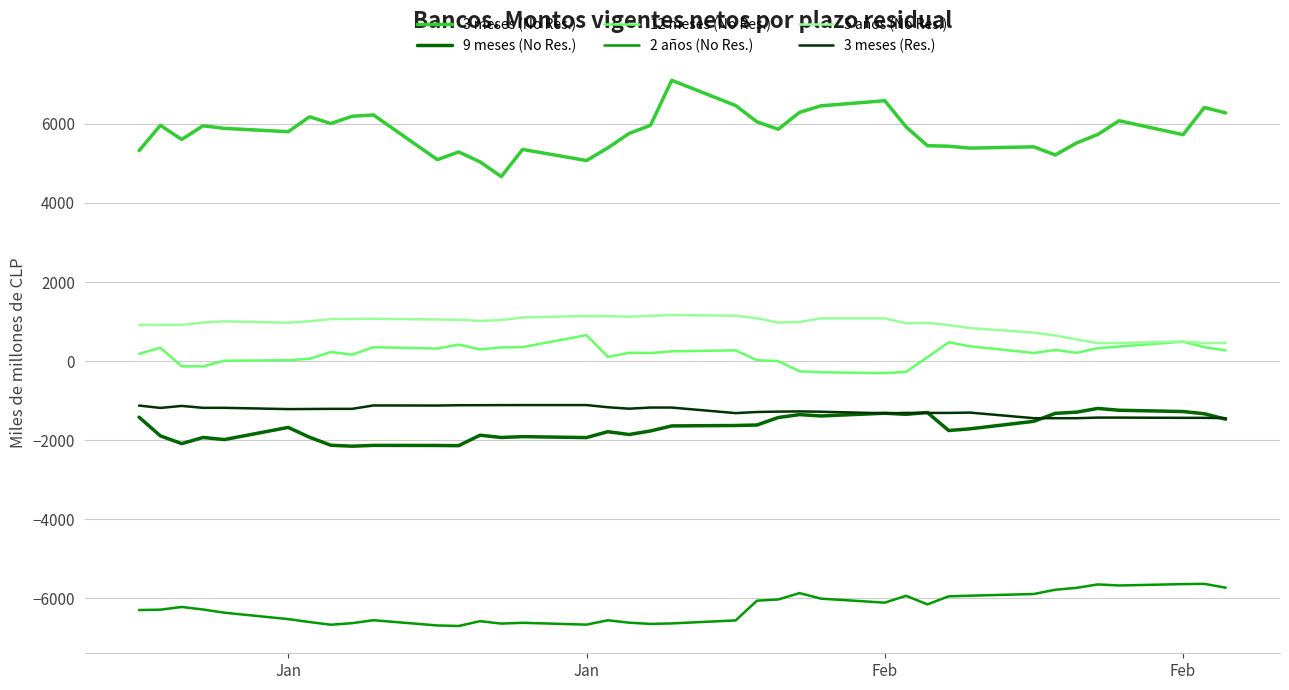

What is the maximum value for 2 años (No Res.)?

-5630.8